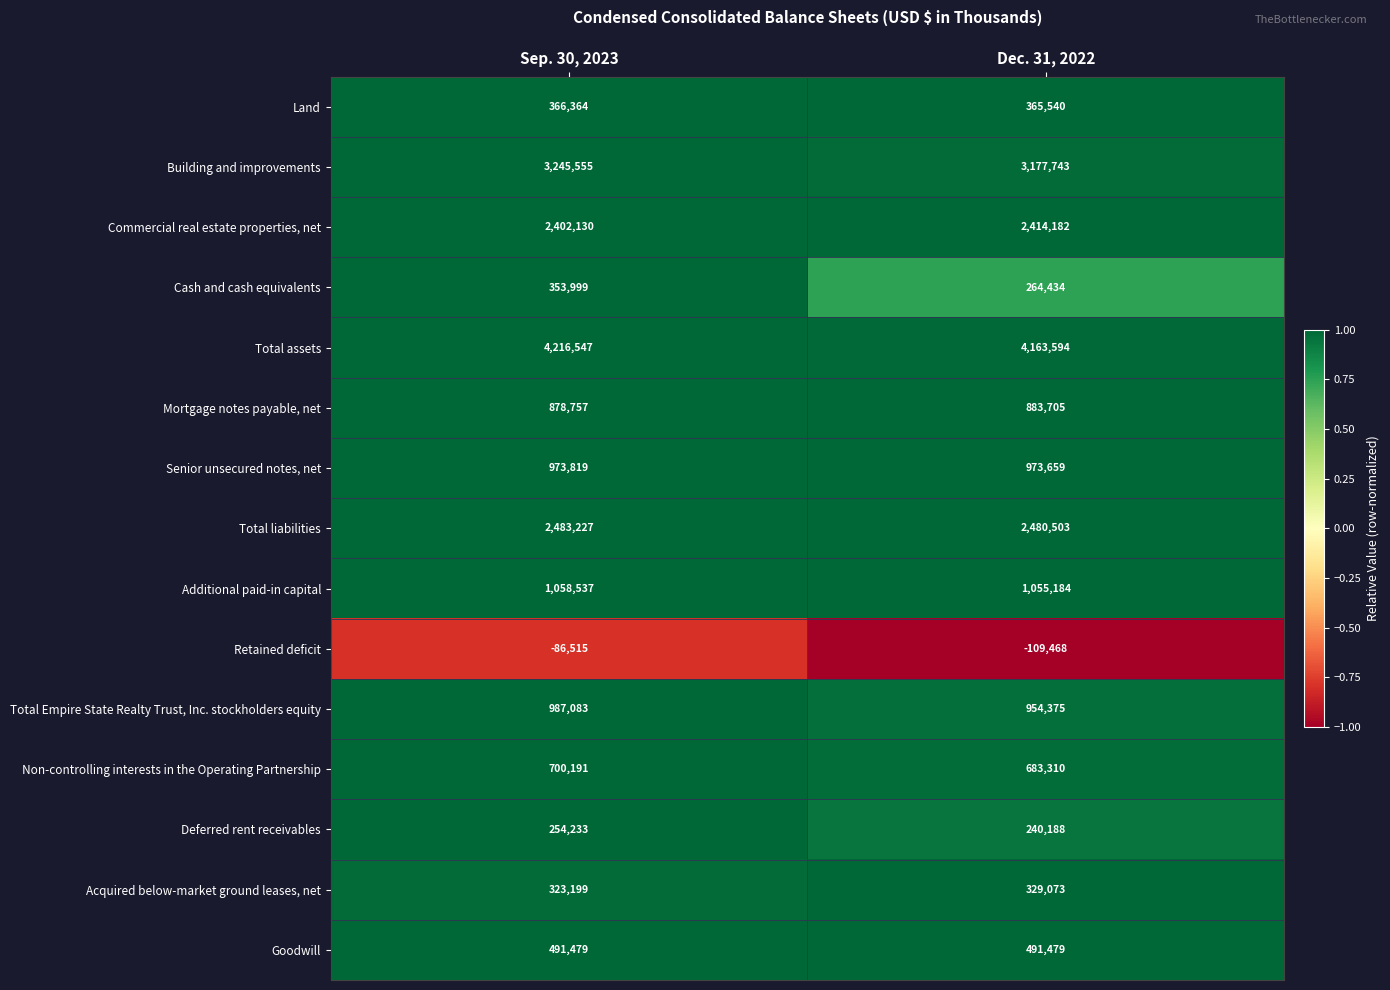

At which category is the sum across all series the highest?

Sep. 30, 2023